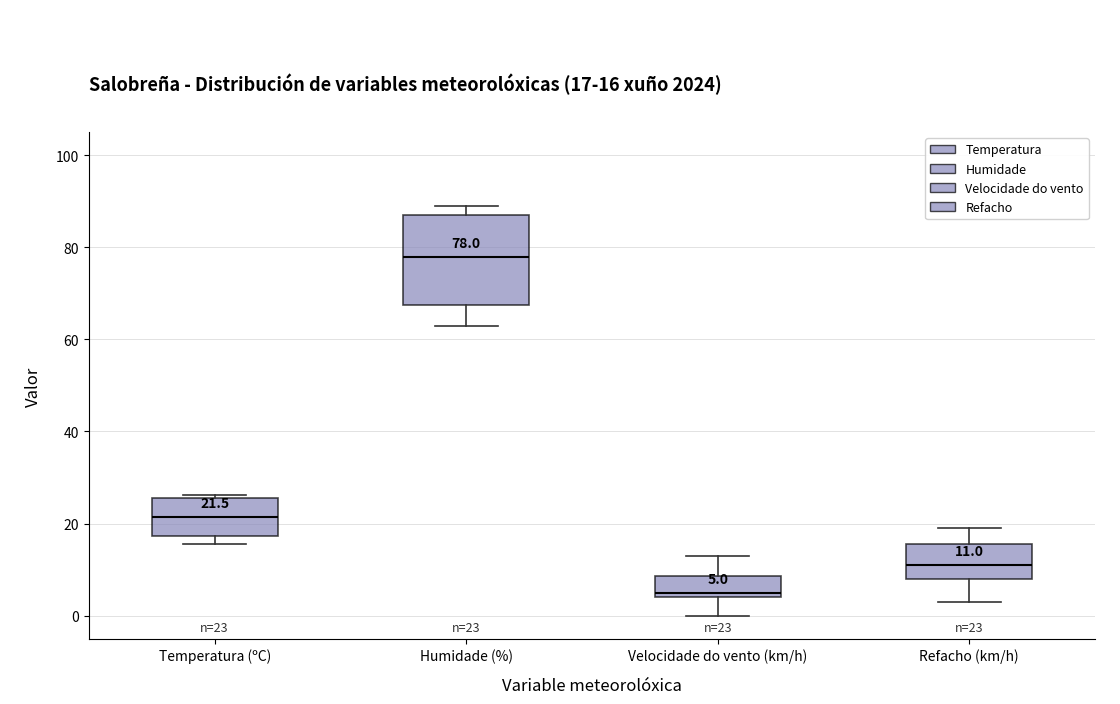

Which box has the lowest median line?

Velocidade do vento (km/h)